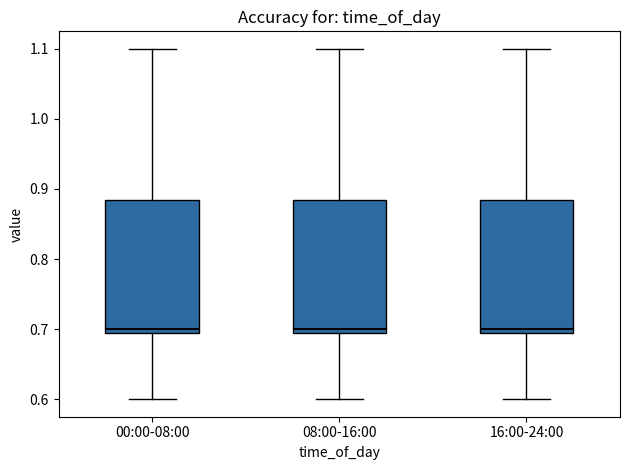

Where does the lower whisker of the box for 08:00-16:00 end on the y-axis? The values are not printed on the chart, so give them approximately, as read against the axis.

0.60